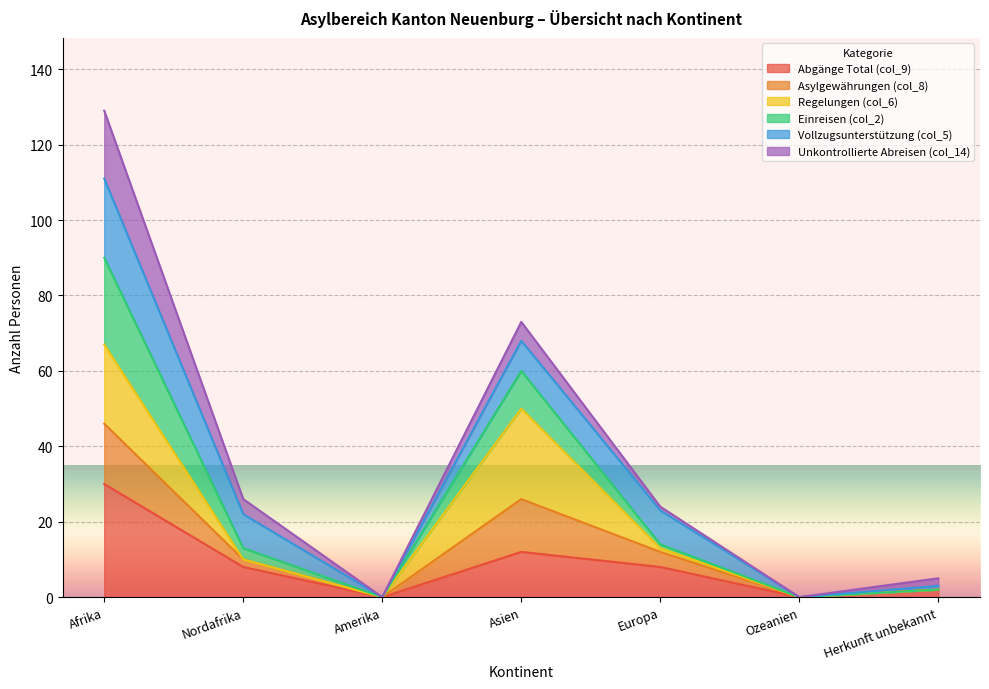

Which has a higher value, Afrika or Nordafrika?

Afrika